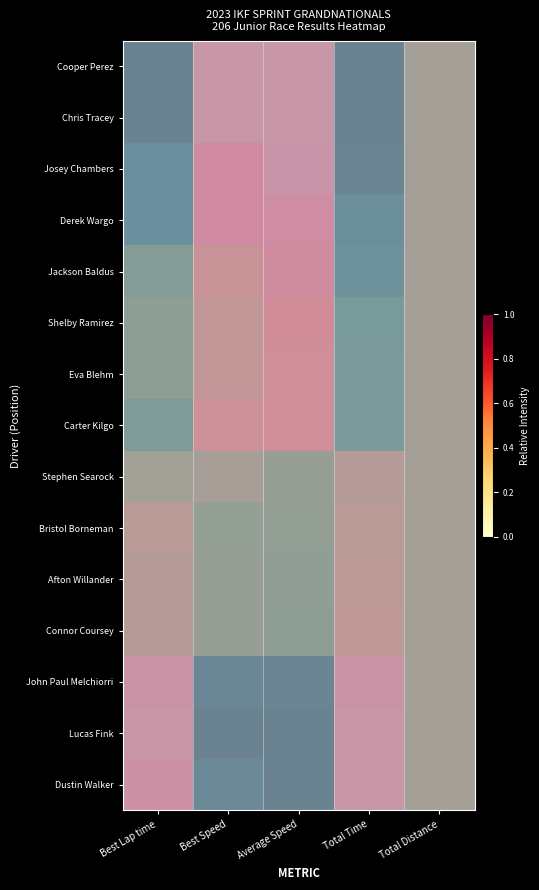

Which label corresponds to the largest value in the chart?

Total Time